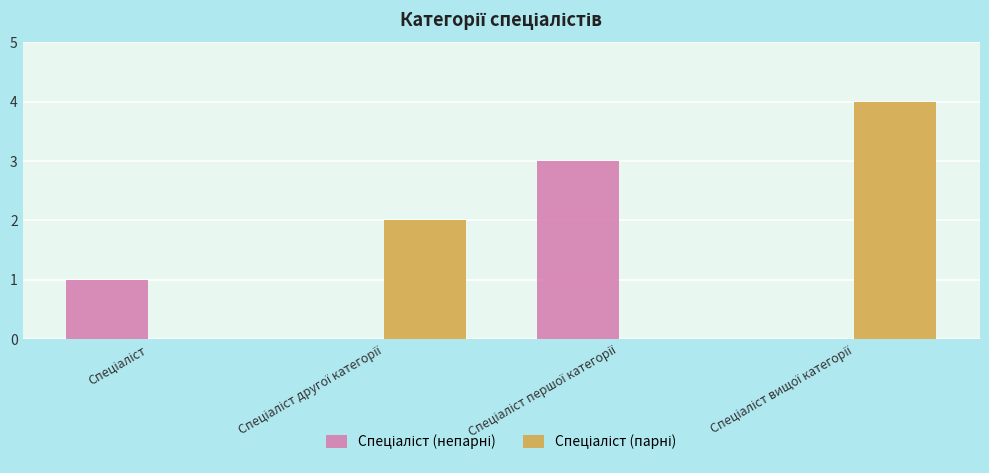

The Спеціаліст (непарні) series shows 3 at Спеціаліст першої категорії. True or false?

True